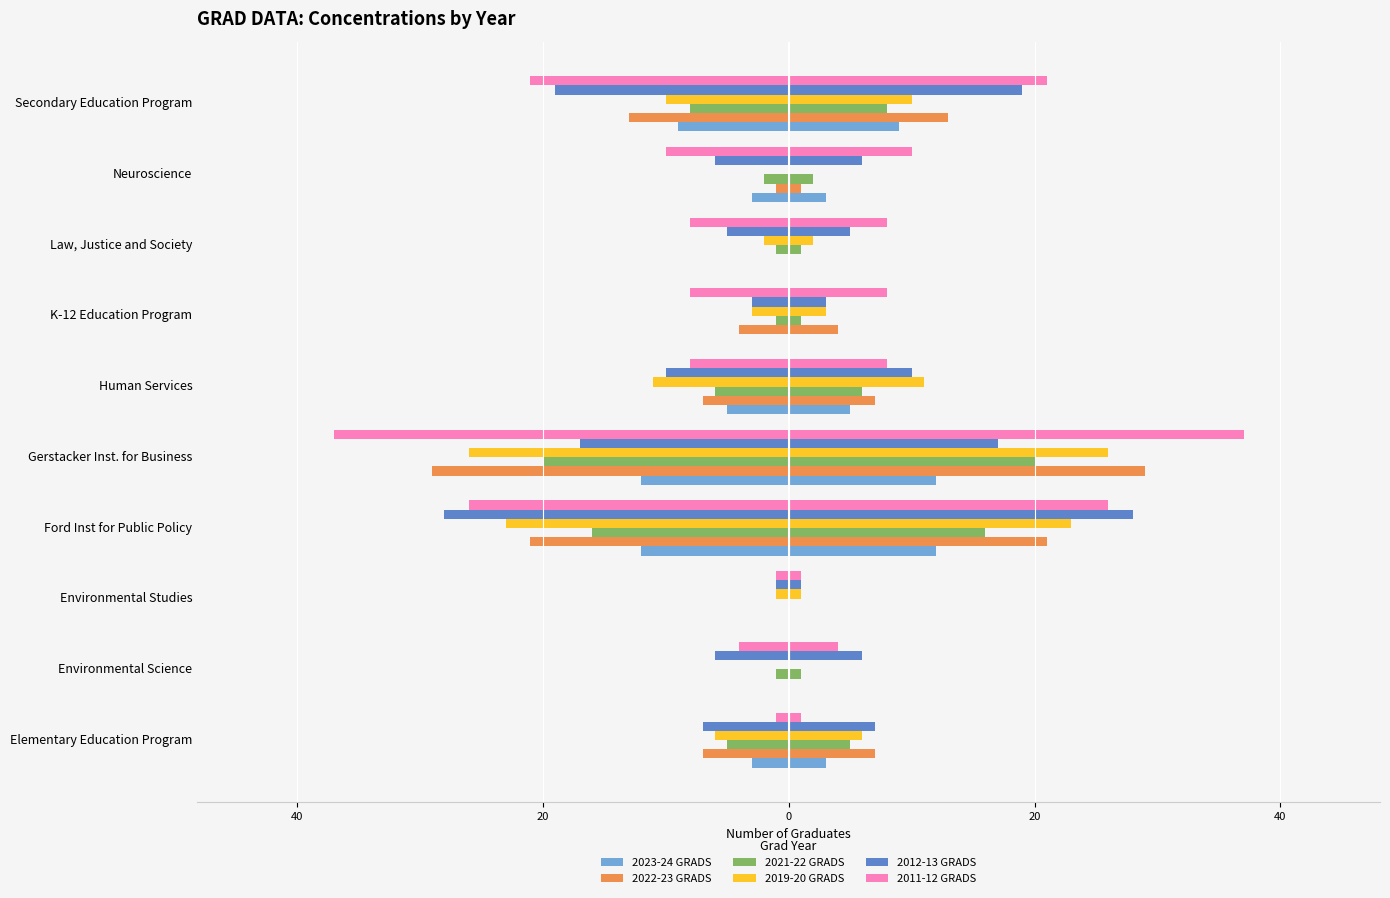

Reading left to right, extract all data points from this chart.

2023-24 GRADS: -3	0	0	-12	-12	-5	0	0	-3	-9
2022-23 GRADS: -7	0	0	-21	-29	-7	-4	0	-1	-13
2021-22 GRADS: -5	-1	0	-16	-20	-6	-1	-1	-2	-8
2019-20 GRADS: -6	0	-1	-23	-26	-11	-3	-2	0	-10
2012-13 GRADS: -7	-6	-1	-28	-17	-10	-3	-5	-6	-19
2011-12 GRADS: -1	-4	-1	-26	-37	-8	-8	-8	-10	-21